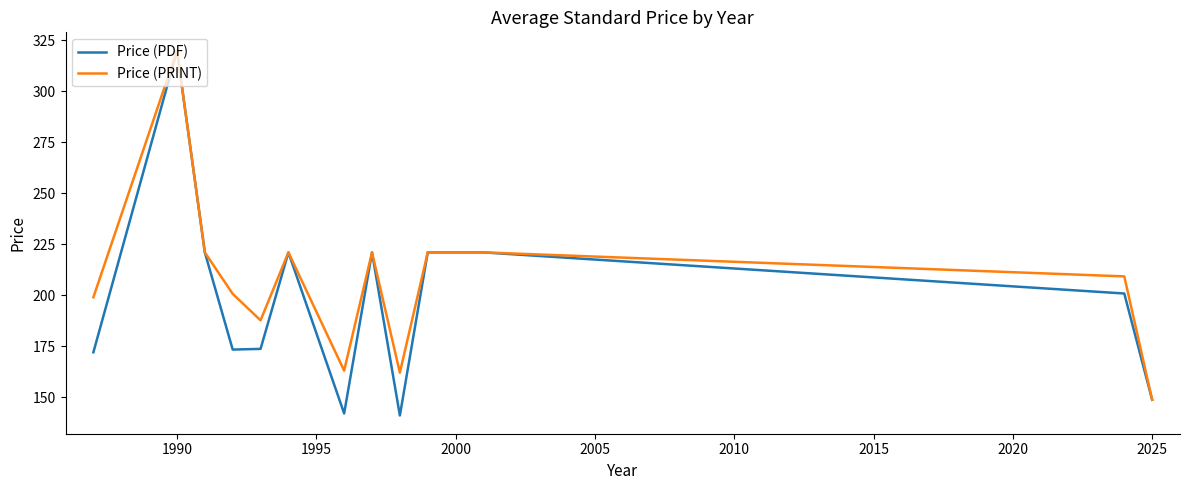

Which series has the largest range (max minus min)?

Price (PDF)